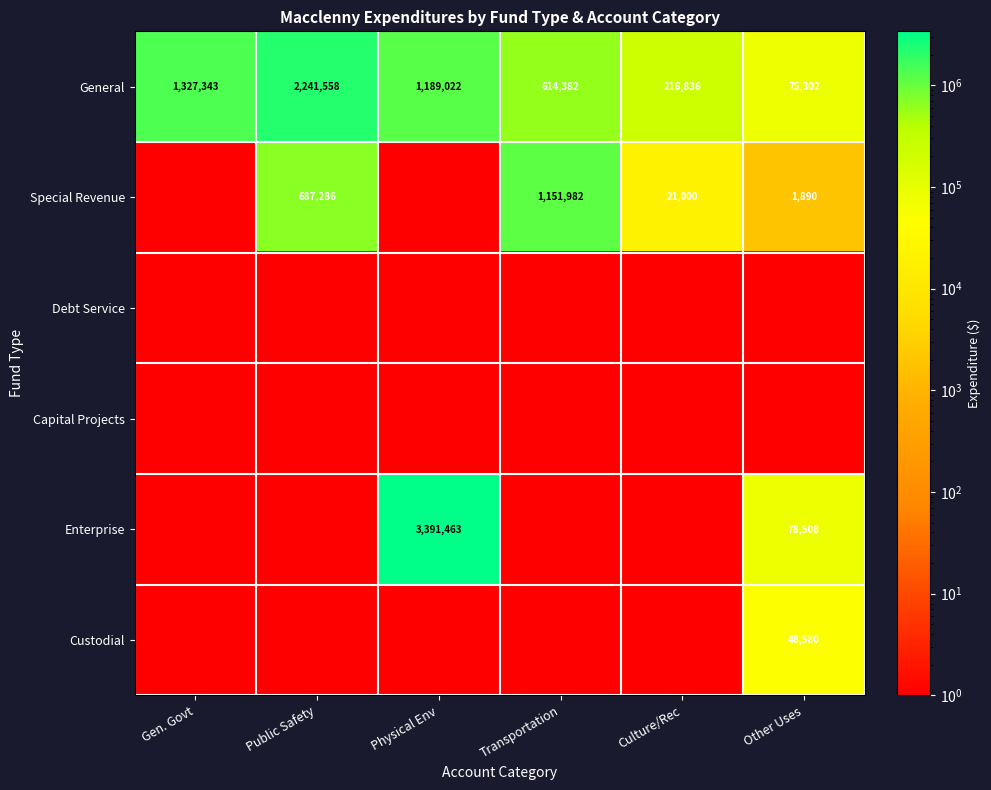

At which label is General closest to 1158430?

Physical Env